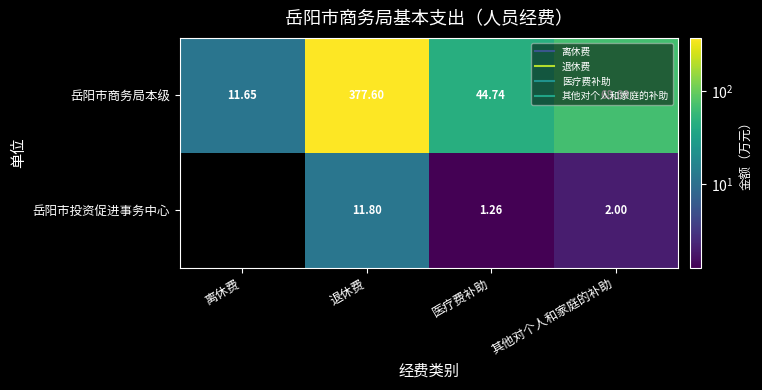

What is the sum of all 岳阳市商务局本级 values?

502.7